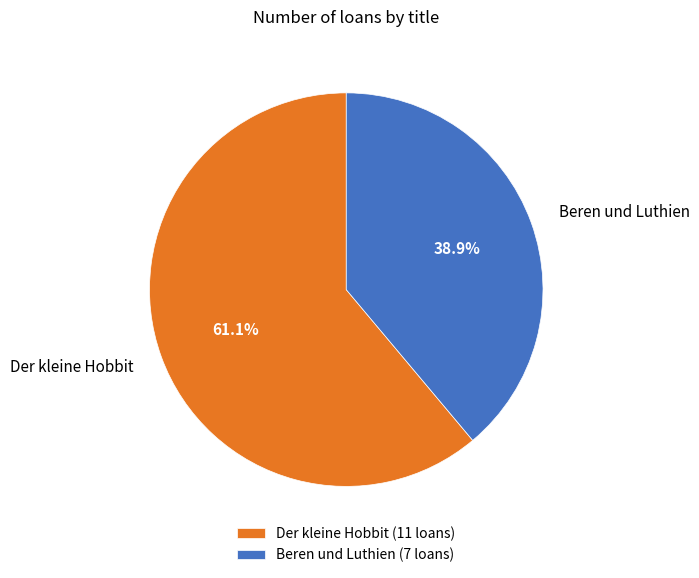

What is the largest slice in the pie chart?

Der kleine Hobbit